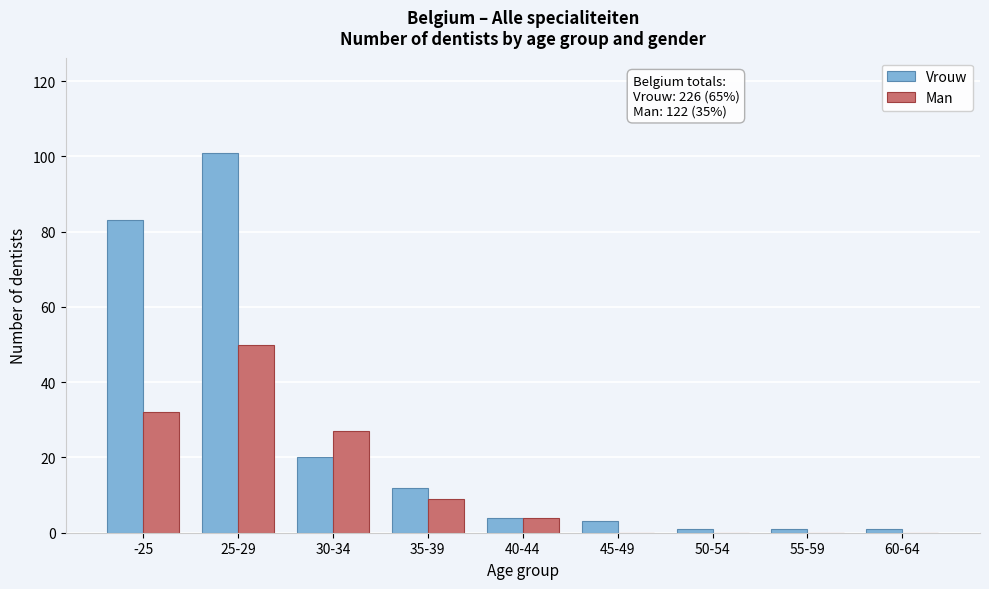

Reading left to right, extract all data points from this chart.

Vrouw: -25=83	25-29=101	30-34=20	35-39=12	40-44=4	45-49=3	50-54=1	55-59=1	60-64=1
Man: -25=32	25-29=50	30-34=27	35-39=9	40-44=4	45-49=0	50-54=0	55-59=0	60-64=0